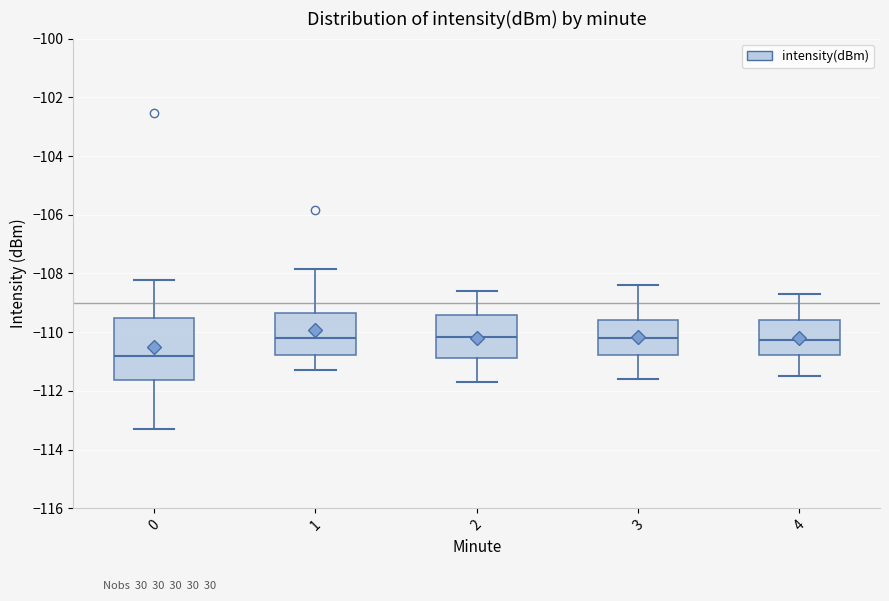

Which box's median line is the lowest?

0